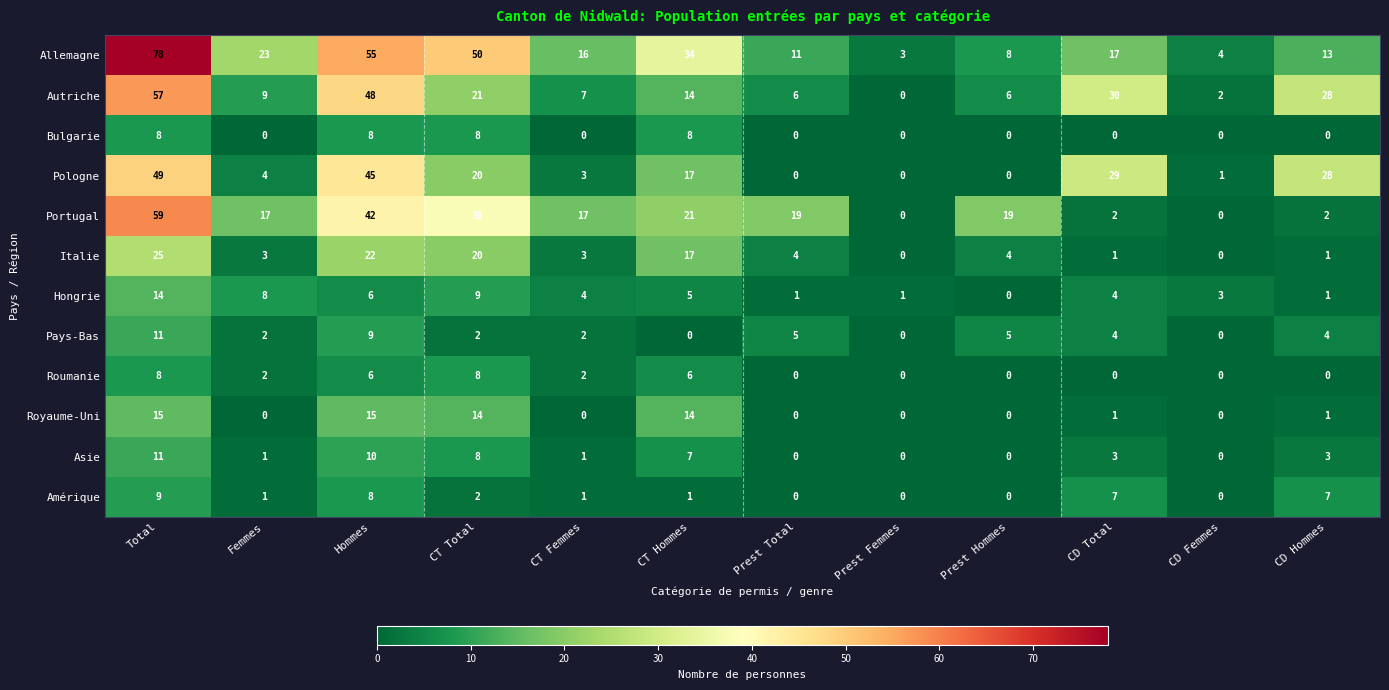

True or false: Pays-Bas has a value of 7 at Prest Hommes.

False